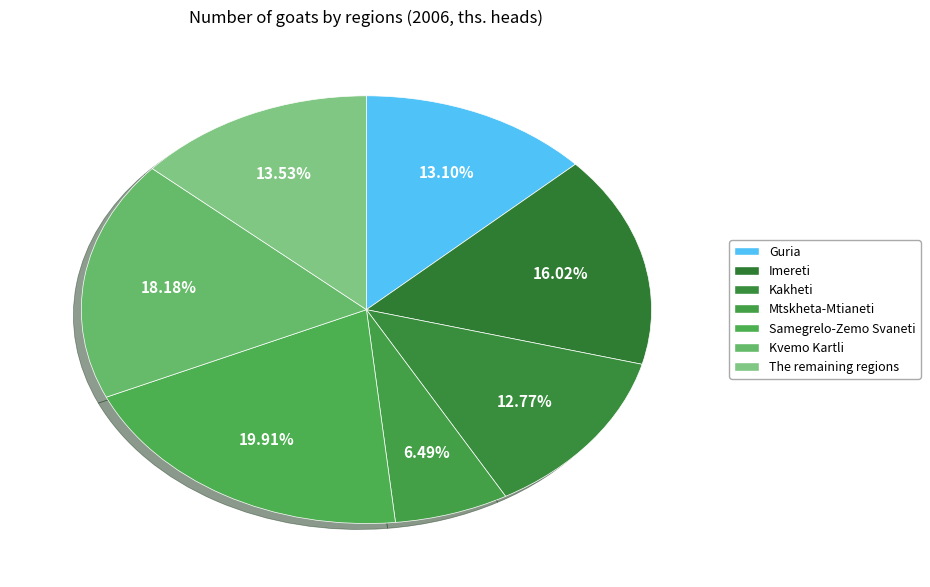

Is it true that Guria is 6% of the pie?

False